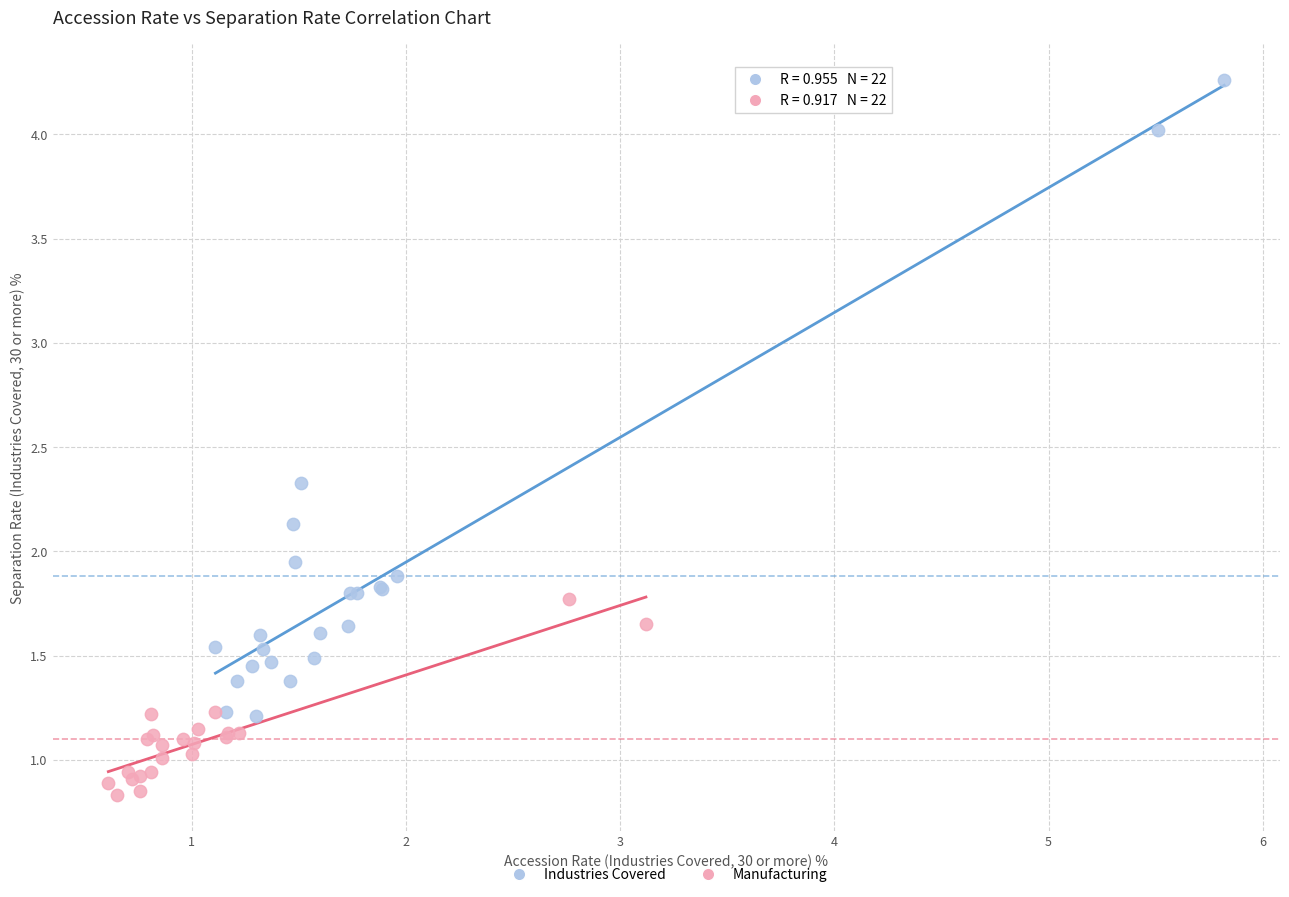

Which series contains the highest Y value?

Industries Covered